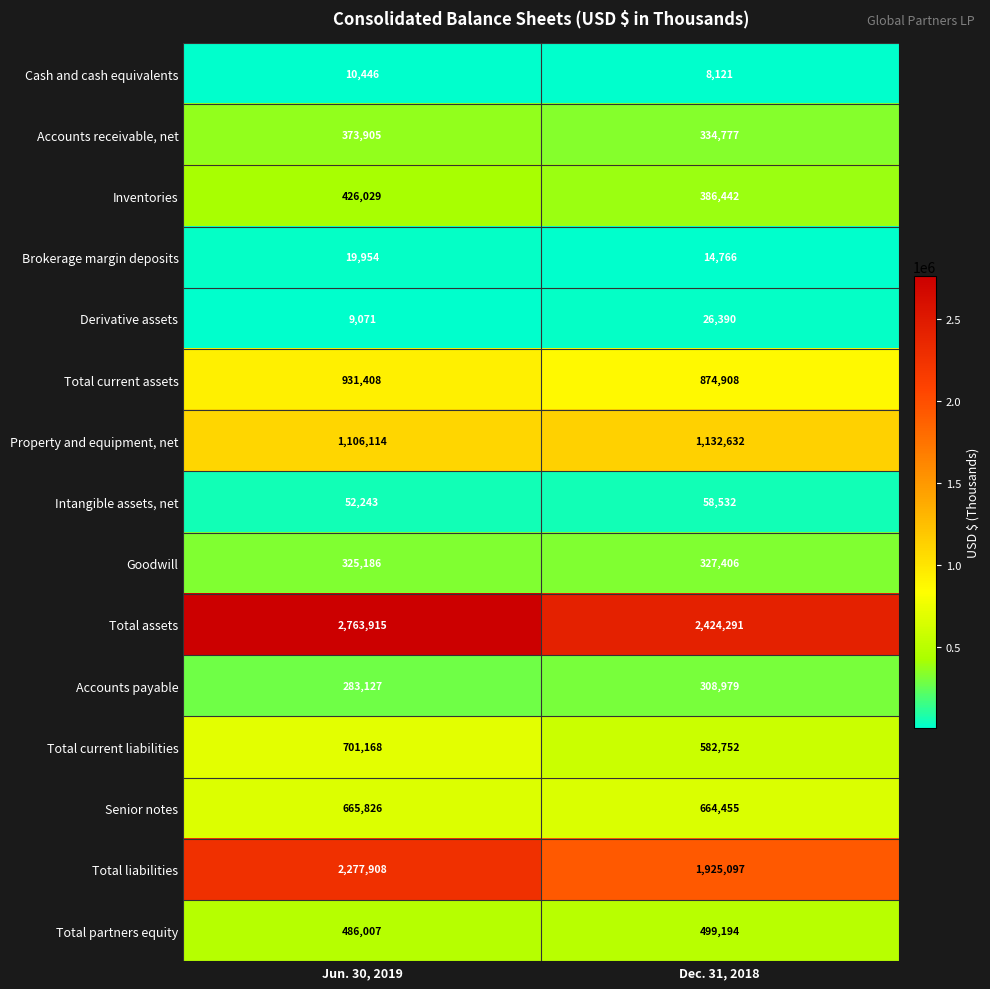

At which label is Property and equipment, net closest to 1119373?

Jun. 30, 2019